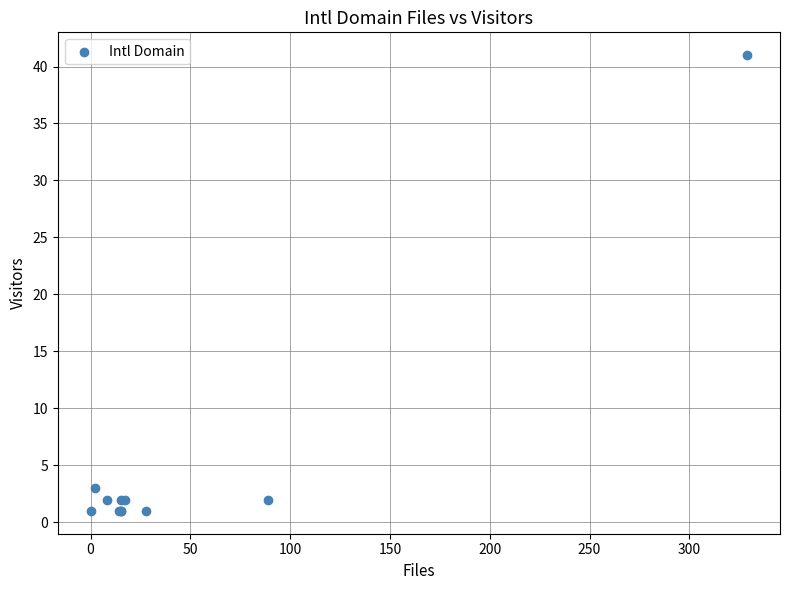

What Y value in the scatter plot is closest to 21?

3